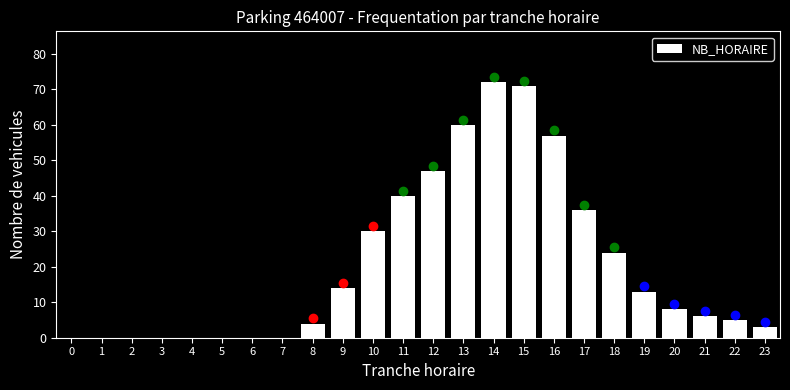

Reading left to right, extract all data points from this chart.

0=0	1=0	2=0	3=0	4=0	5=0	6=0	7=0	8=4	9=14	10=30	11=40	12=47	13=60	14=72	15=71	16=57	17=36	18=24	19=13	20=8	21=6	22=5	23=3